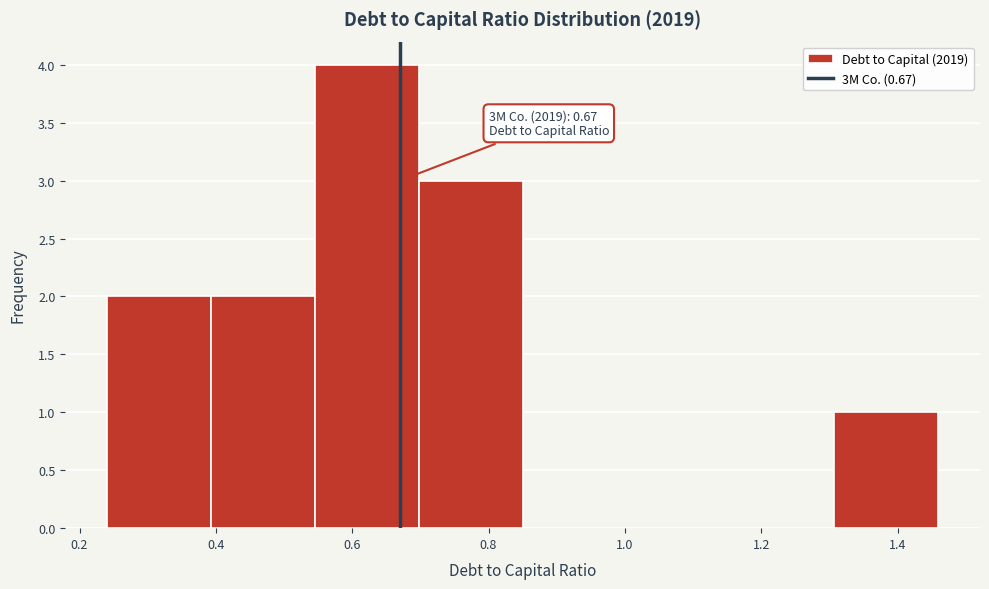

Which range on the x-axis has the tallest bar?

0.54 to 0.70